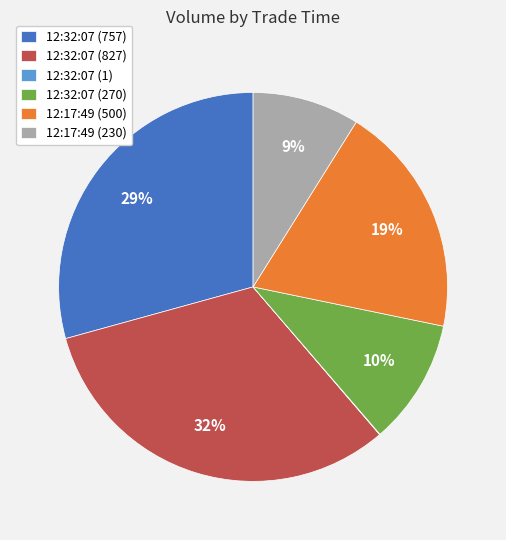

To the nearest percent, what is the combined percentage of 12:32:07 (827) and 12:17:49 (230)?

41%